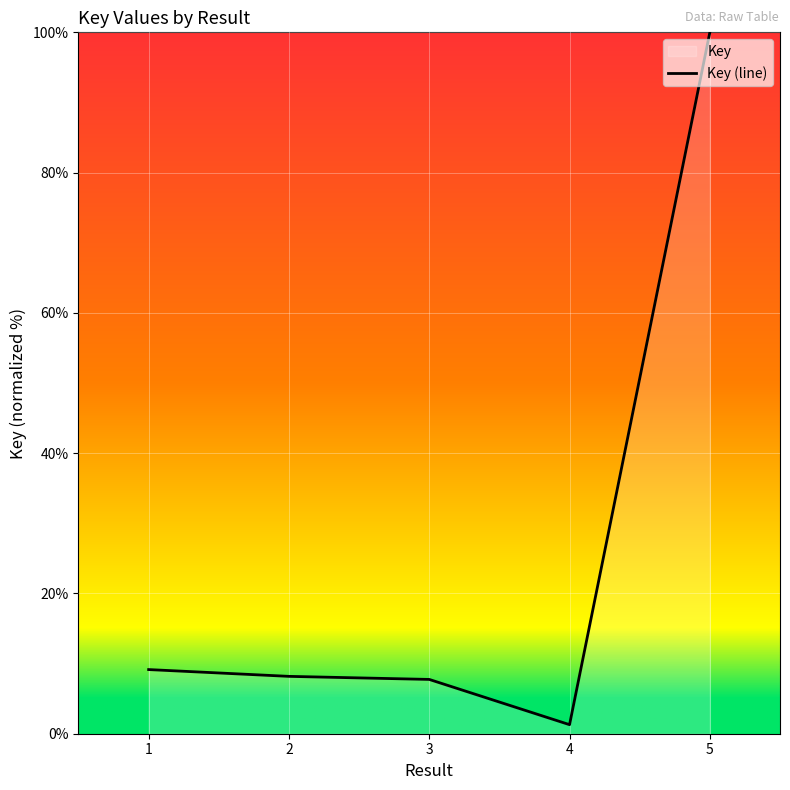

What is the average value?

25.3